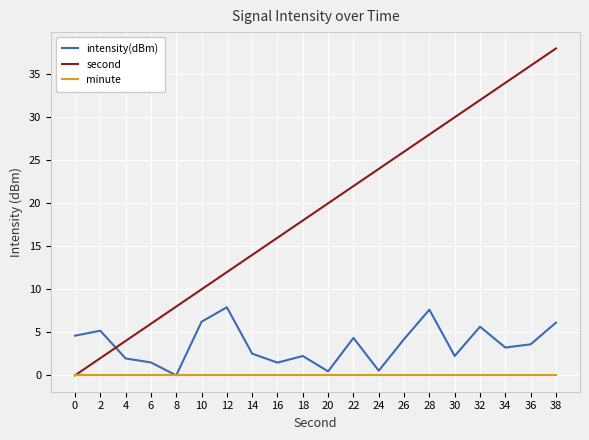

True or false: intensity(dBm) and second cross at least once.

True